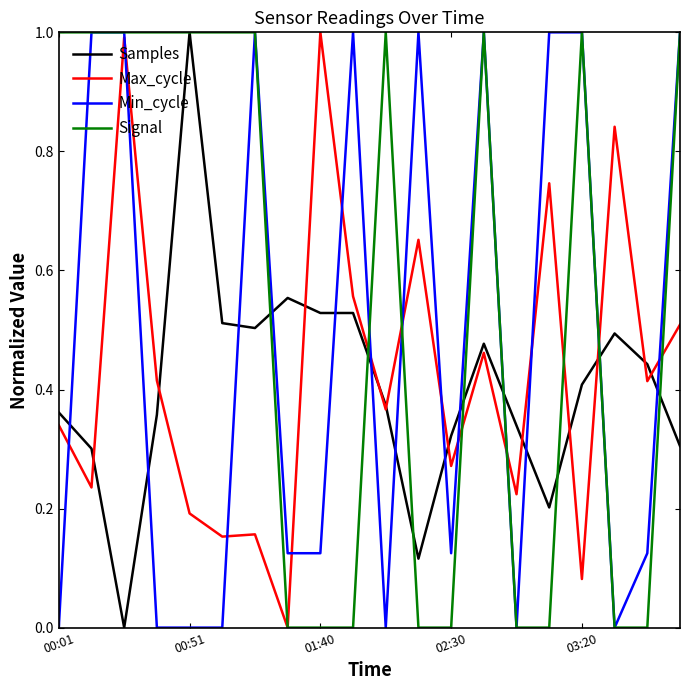

List the series in order of their overall mean, lowest first.

Samples, Max_cycle, Min_cycle, Signal